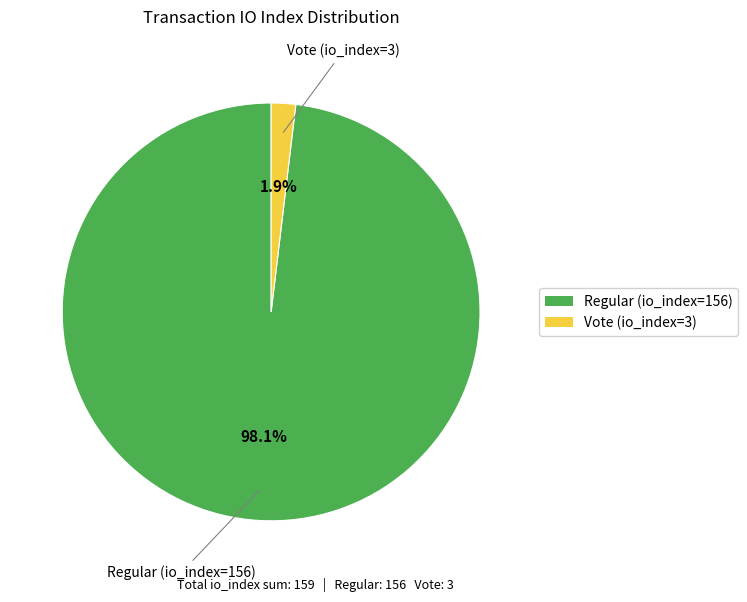

To the nearest percent, what is the difference between the Vote (io_index=3) and Regular (io_index=156) slice percentages?

96%